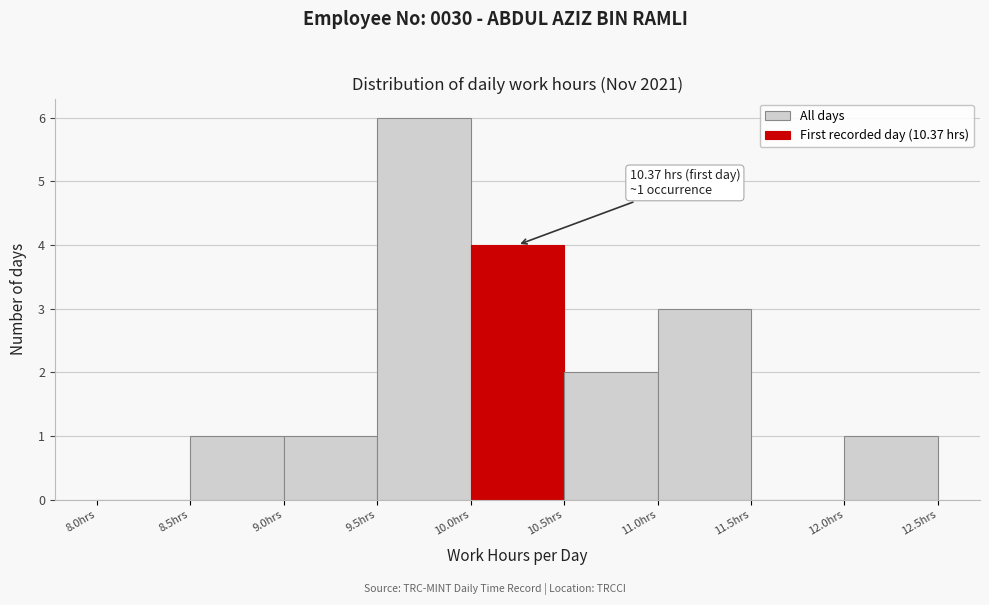

Which range on the x-axis has the tallest bar?

9.5 to 10.0